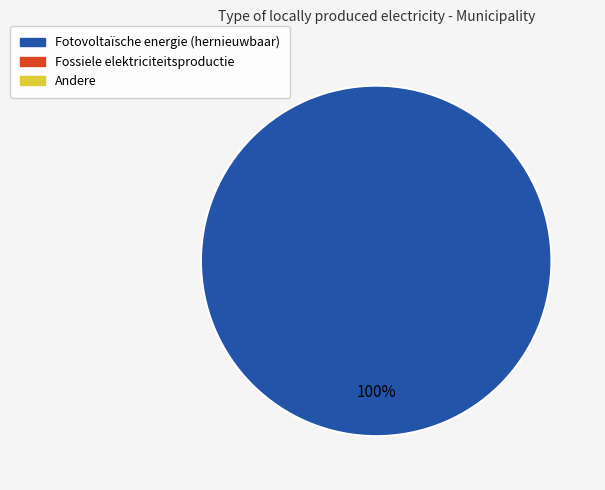

Is there a majority slice in this chart?

Yes